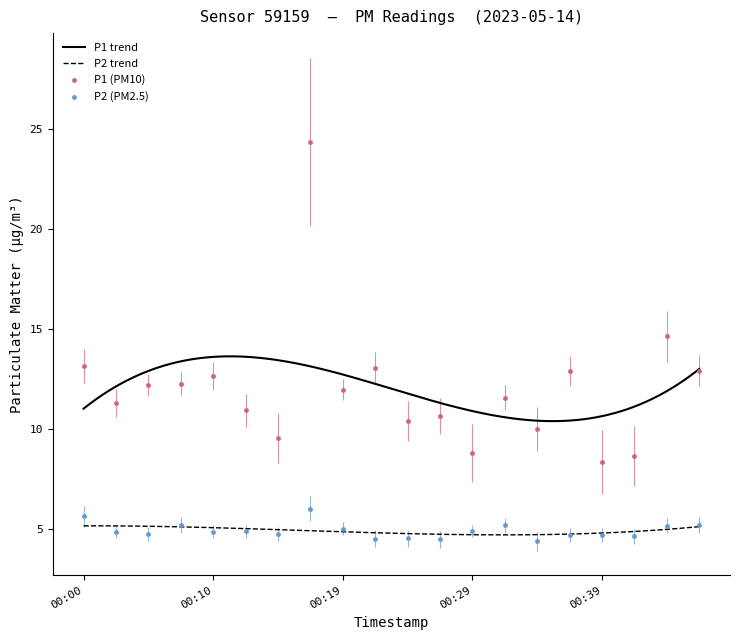

Which series contains the highest Y value?

P1